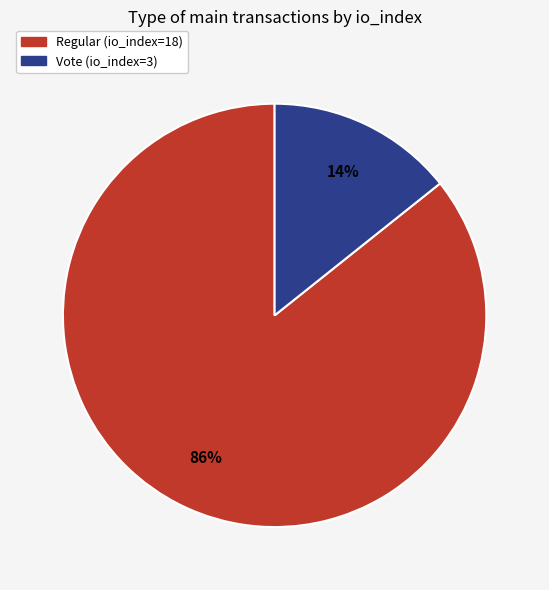

Which slice is the smallest?

Vote (io_index=3)